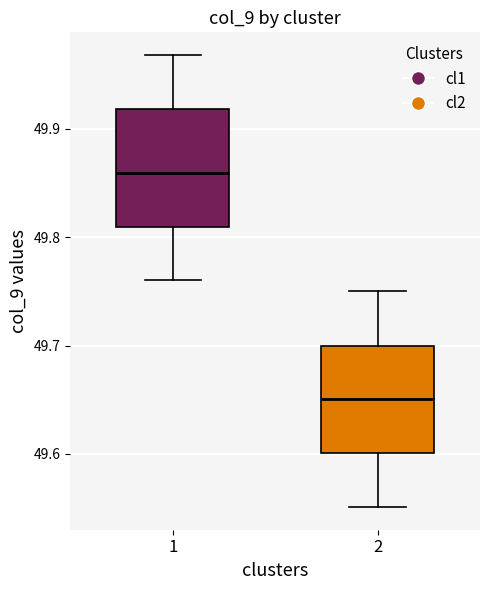

Where is the upper edge of the box at x = 1 on the y-axis? The values are not printed on the chart, so give them approximately, as read against the axis.

49.92